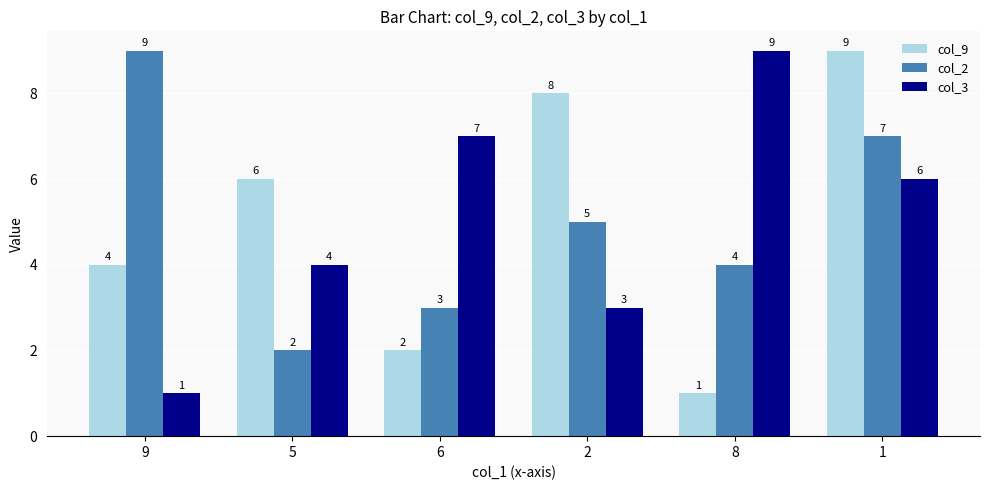

What is the label of the 6th bar from the right?

9